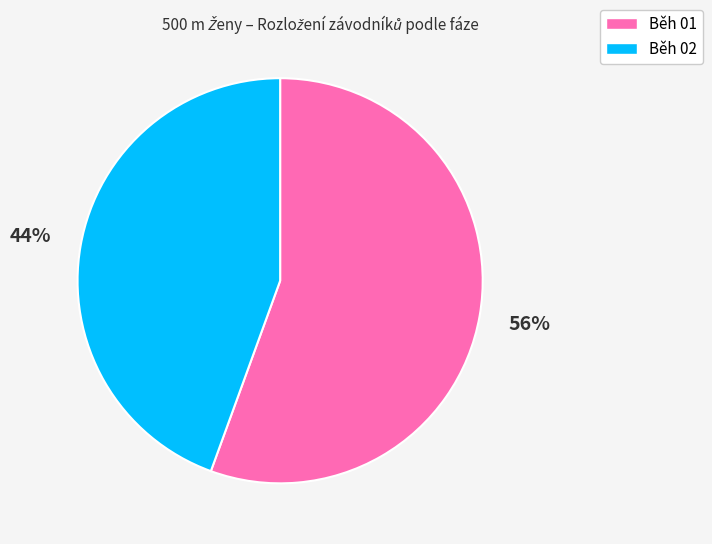

What is the majority slice?

Běh 01